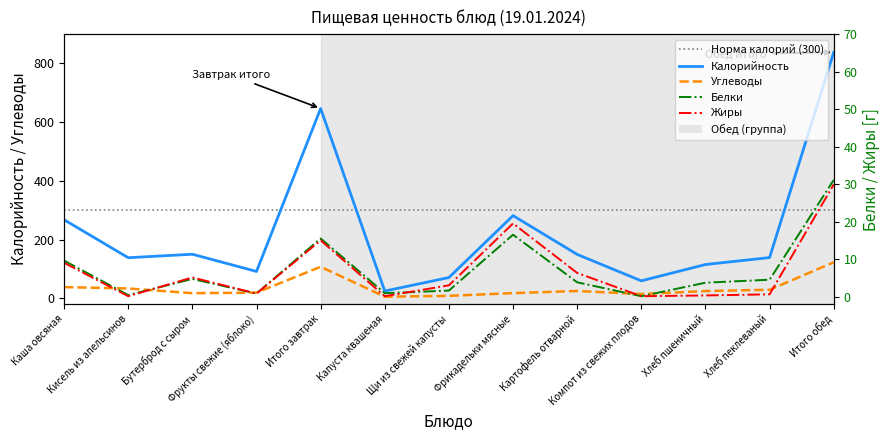

Which series has the largest total across all categories?

Калорийность